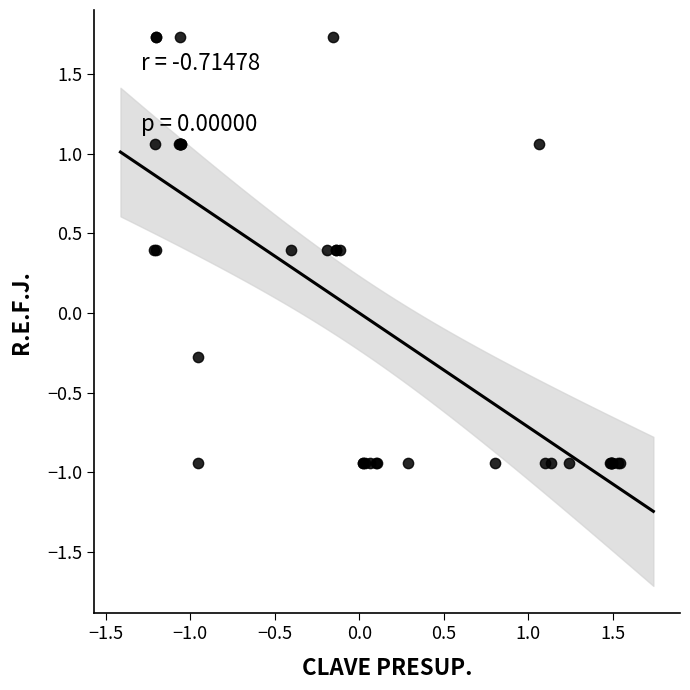

What Y value in the scatter plot is closest to 0?

-0.3